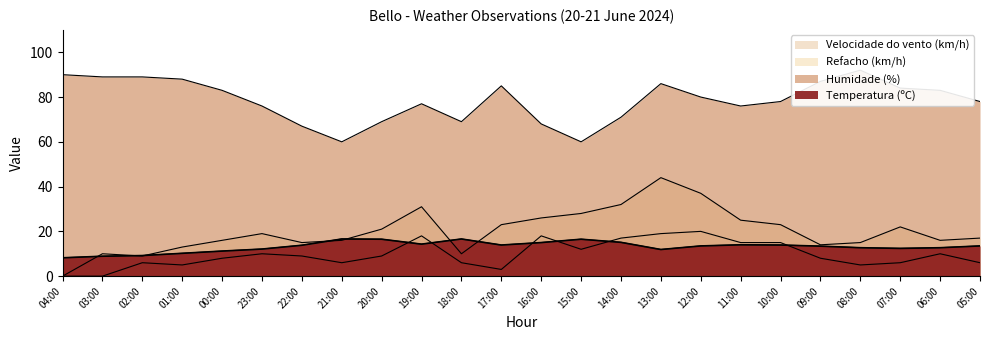

Is the value of Humidade (%) at 07:00 greater than the value of Refacho (km/h) at 20:00?

Yes